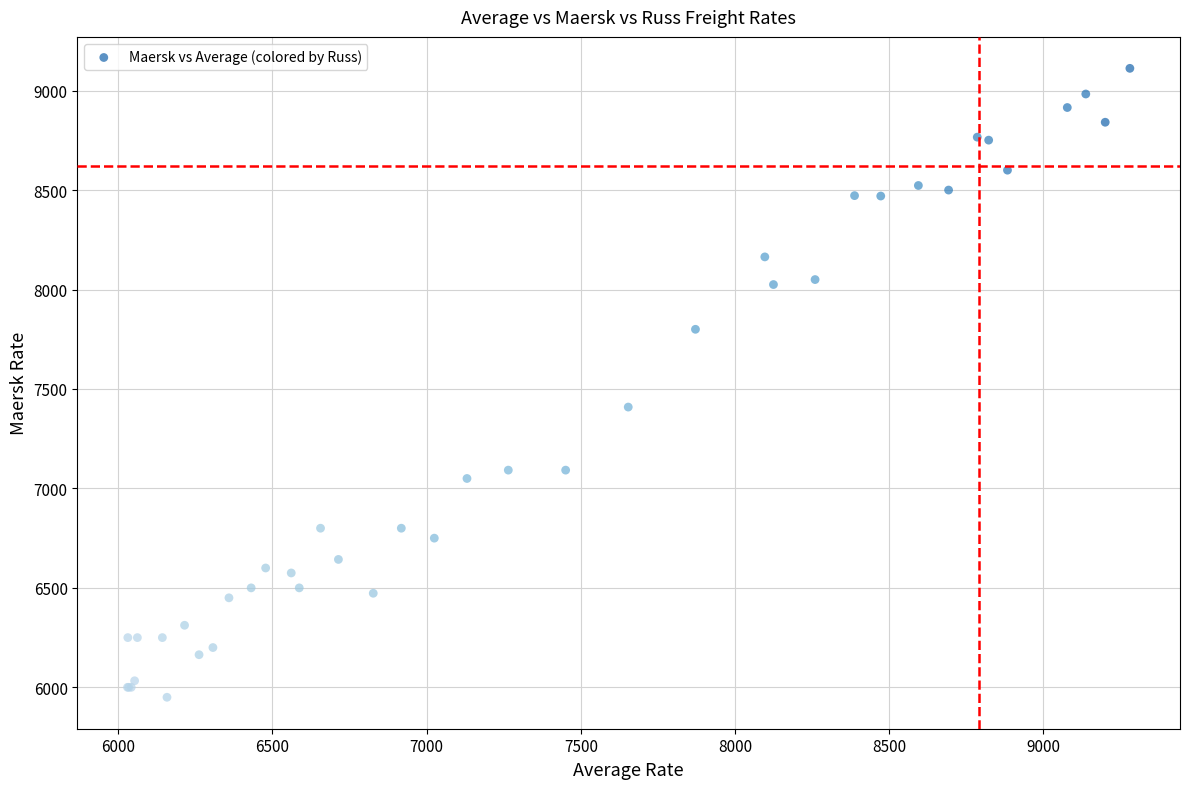

What Y value in the scatter plot is closest to 7531?

7409